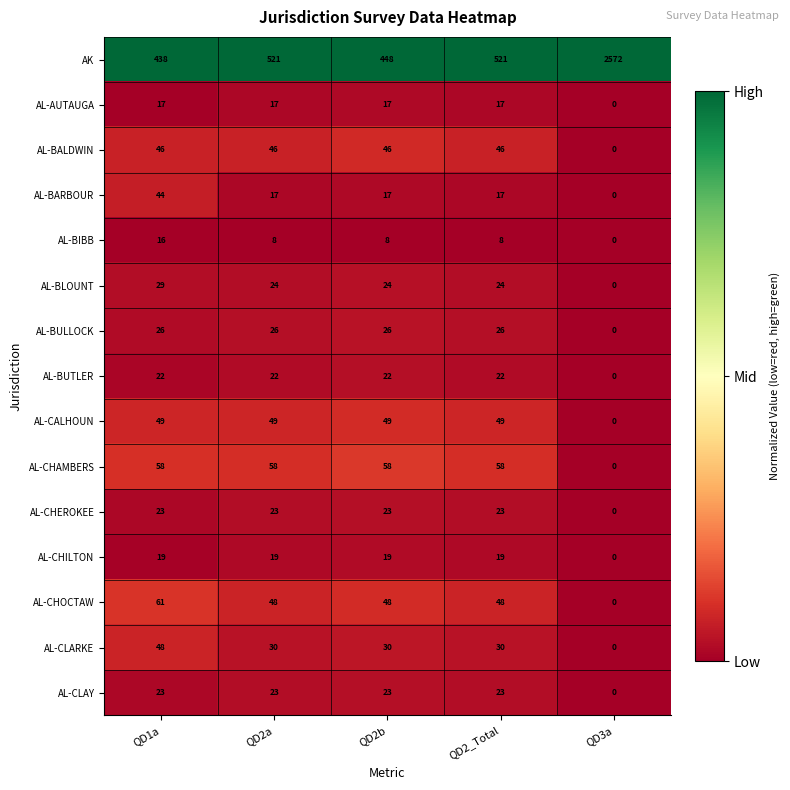

What is the total value across all series at QD3a?

2572